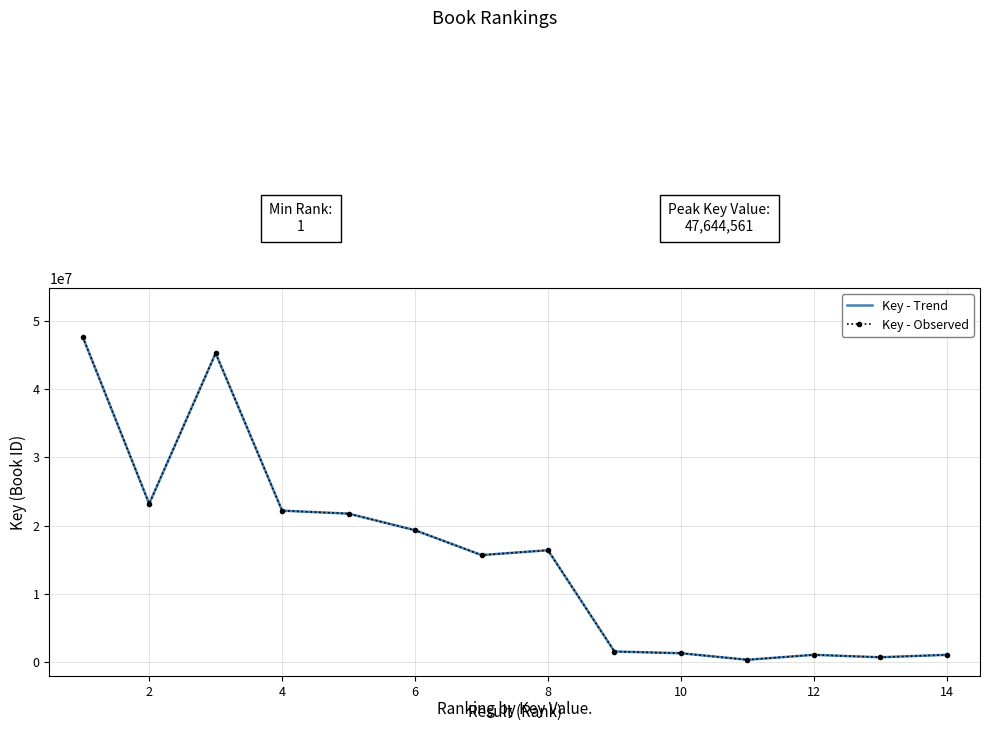

What is the smallest value displayed?

336170